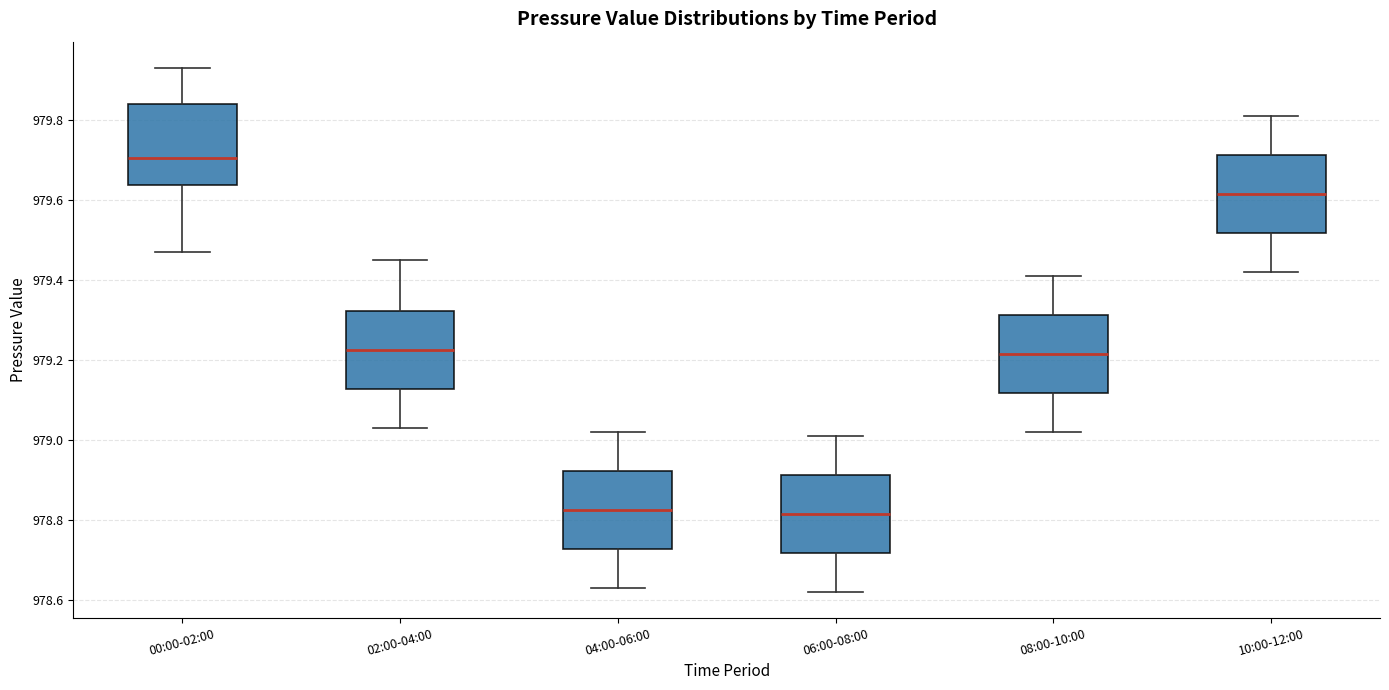

Reading left to right, read every box against the y-axis: the position of its median line, the range the box covers, and the ends of its whiskers. The values are not printed on the chart, so give them approximately, as read against the axis.

00:00-02:00: median 979.70, box 979.64 to 979.84, whiskers 979.48 to 979.94
02:00-04:00: median 979.22, box 979.12 to 979.32, whiskers 979.04 to 979.46
04:00-06:00: median 978.82, box 978.72 to 978.92, whiskers 978.64 to 979.02
06:00-08:00: median 978.82, box 978.72 to 978.92, whiskers 978.62 to 979.02
08:00-10:00: median 979.22, box 979.12 to 979.32, whiskers 979.02 to 979.42
10:00-12:00: median 979.62, box 979.52 to 979.72, whiskers 979.42 to 979.82